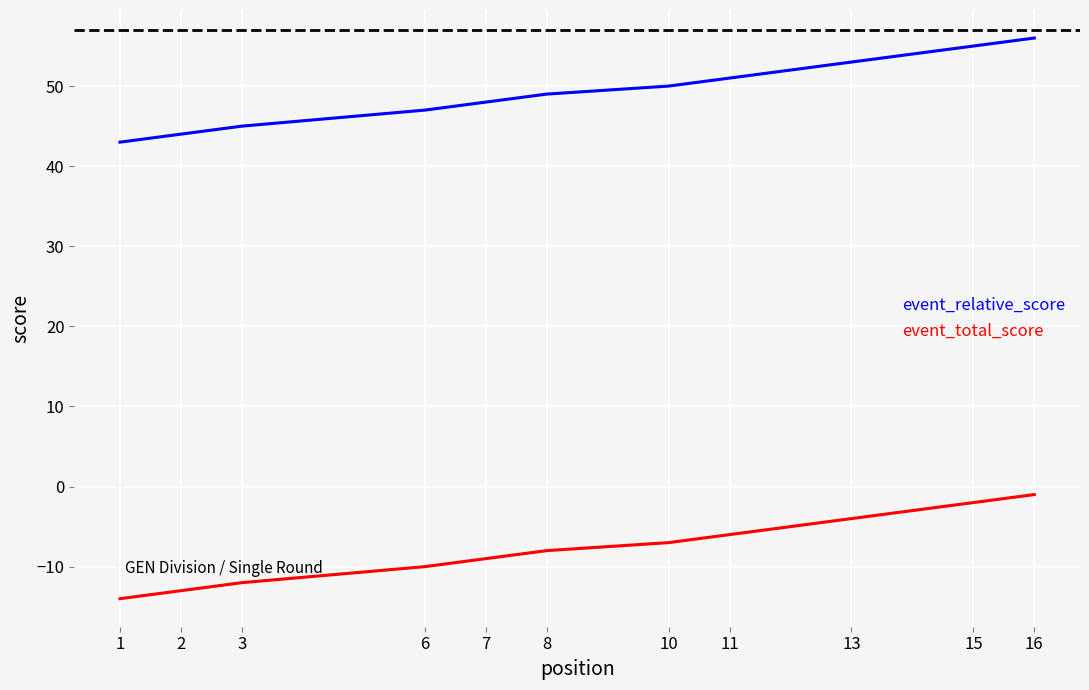

What is the sum of all event_total_score values?

541